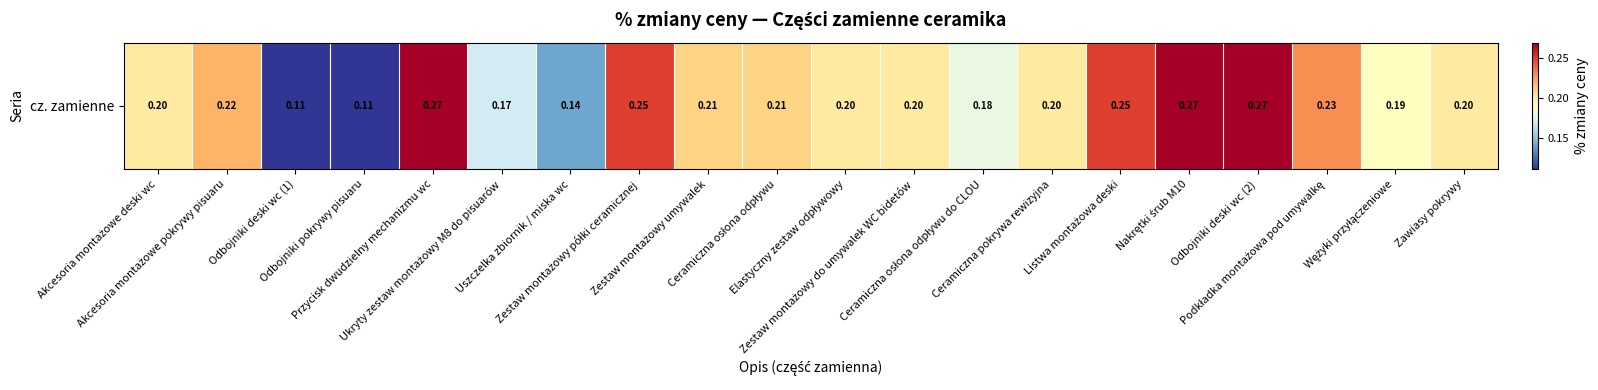

Reading left to right, list all the values displayed in this chart.

Akcesoria montażowe deski wc=0.2	Akcesoria montażowe pokrywy pisuaru=0.2	Odbojniki deski wc (1)=0.1	Odbojniki pokrywy pisuaru=0.1	Przycisk dwudzielny mechanizmu wc=0.3	Ukryty zestaw montażowy M8 do pisuarów=0.2	Uszczelka zbiornik / miska wc=0.1	Zestaw montażowy półki ceramicznej=0.2	Zestaw montażowy umywalek=0.2	Ceramiczna osłona odpływu=0.2	Elastyczny zestaw odpływowy=0.2	Zestaw montażowy do umywalek WC bidetów=0.2	Ceramiczna osłona odpływu do CLOU=0.2	Ceramiczna pokrywa rewizyjna=0.2	Listwa montażowa deski=0.2	Nakrętki śrub M10=0.3	Odbojniki deski wc (2)=0.3	Podkładka montażowa pod umywalkę=0.2	Wężyki przyłączeniowe=0.2	Zawiasy pokrywy=0.2